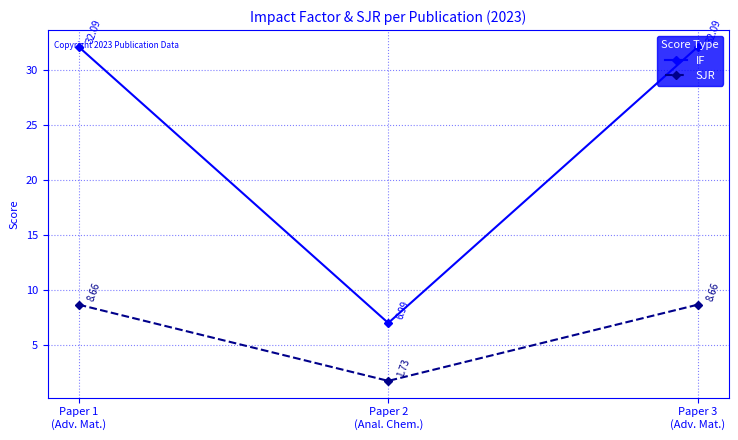

Which series has the widest spread of values?

IF